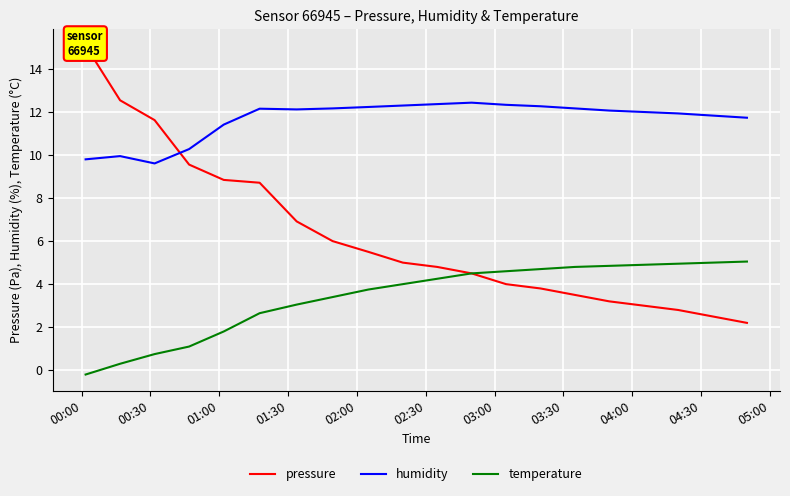

True or false: humidity and temperature intersect in this chart.

False